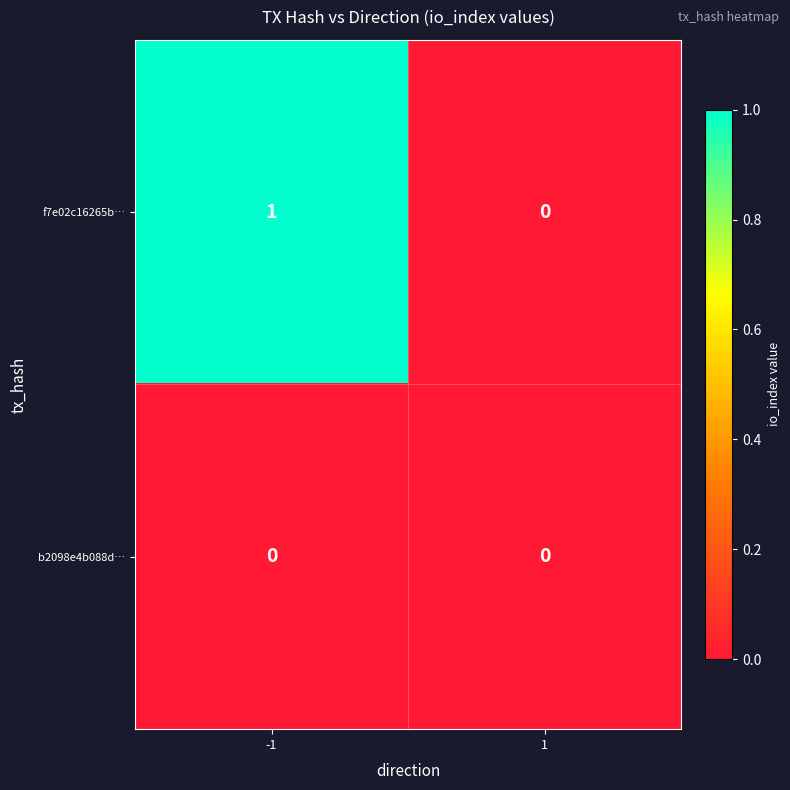

What is the difference between the highest and lowest values at -1?

1